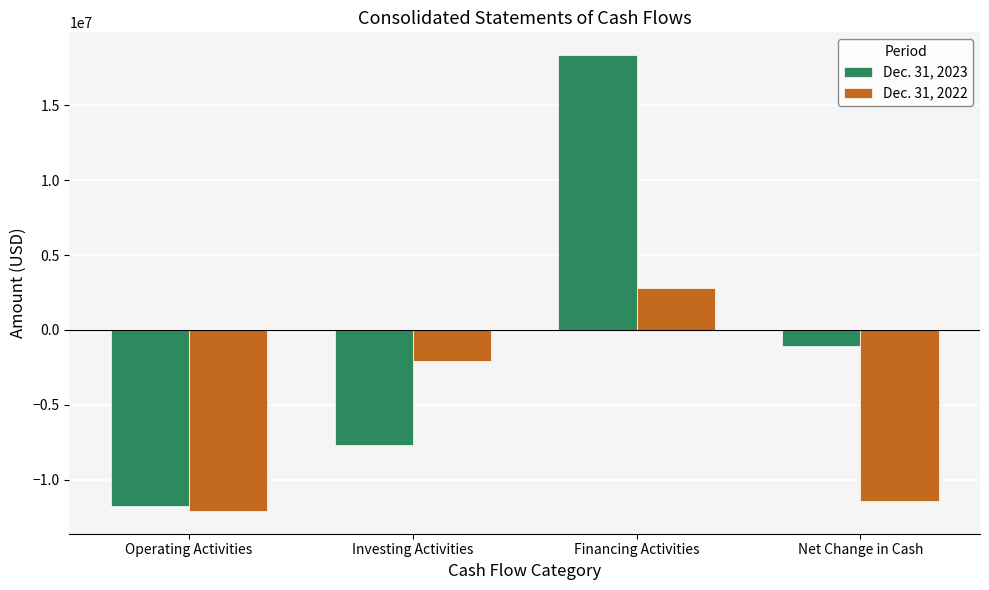

List the series in order of their peak value, highest first.

Dec. 31, 2023, Dec. 31, 2022